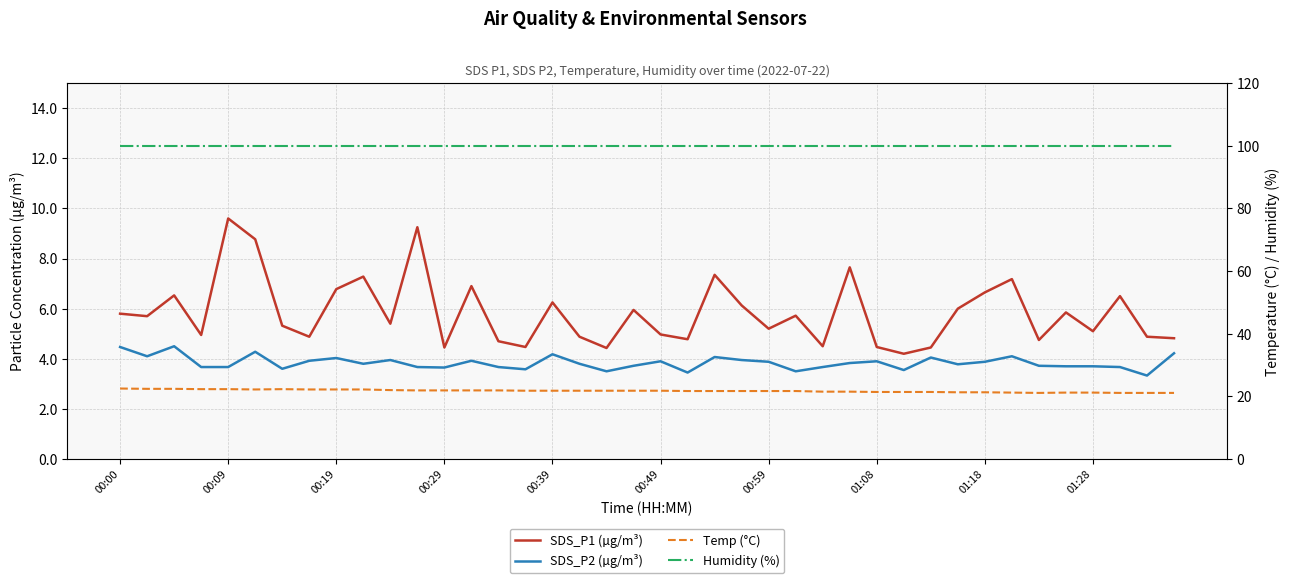

True or false: SDS_P1 (µg/m³) and Humidity (%) cross at least once.

False